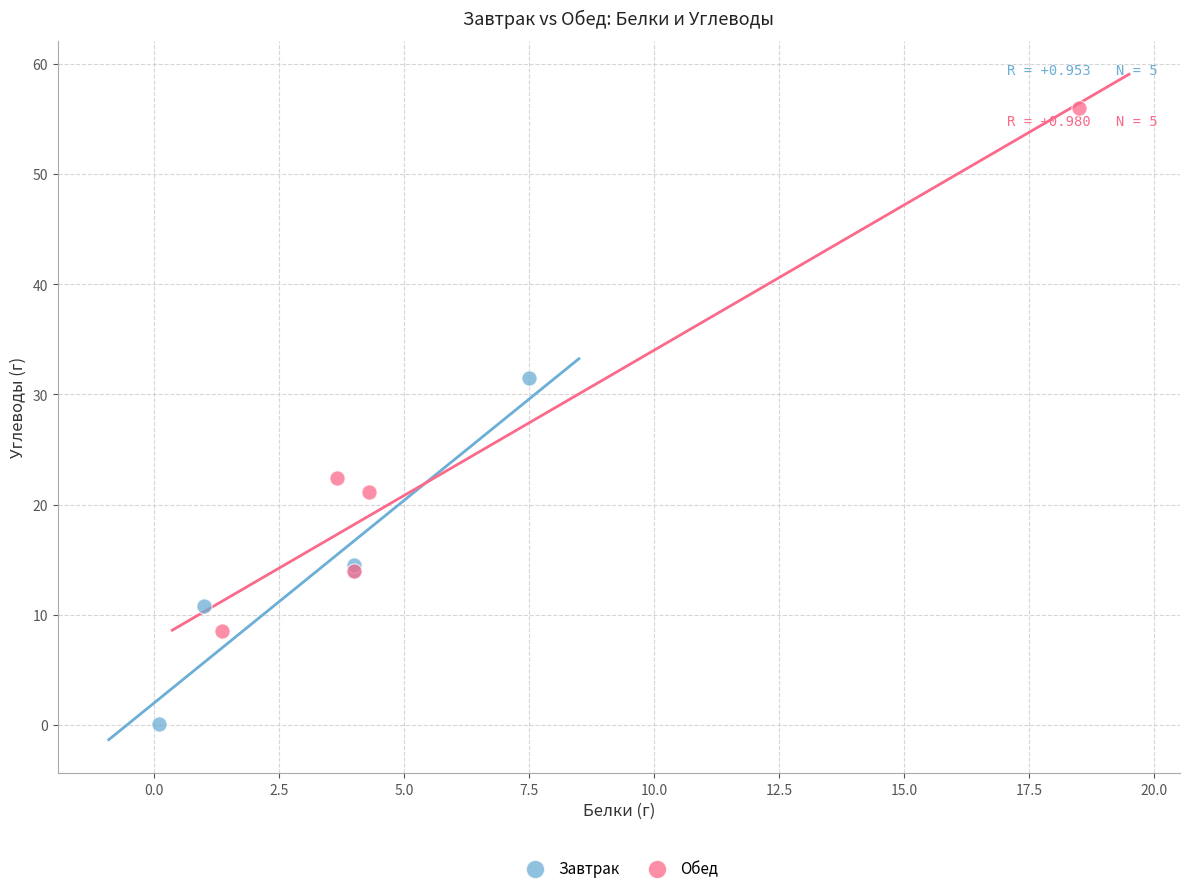

Which series reaches the minimum Y coordinate?

Завтрак